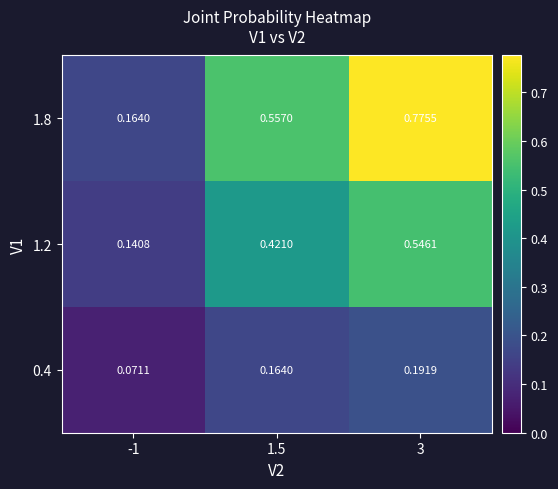

How many data points does each series have?

3